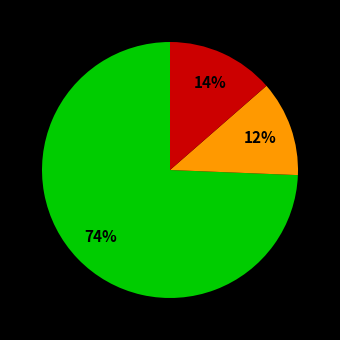

To the nearest percent, what is the difference between the largest and smallest slice percentages?

62%